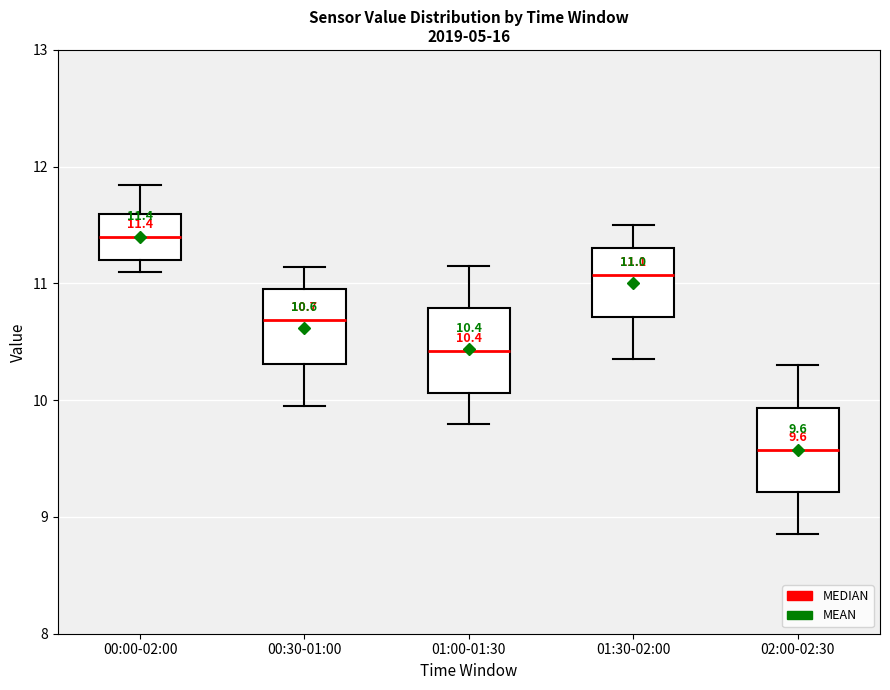

Which box's median line is the highest?

00:00-02:00